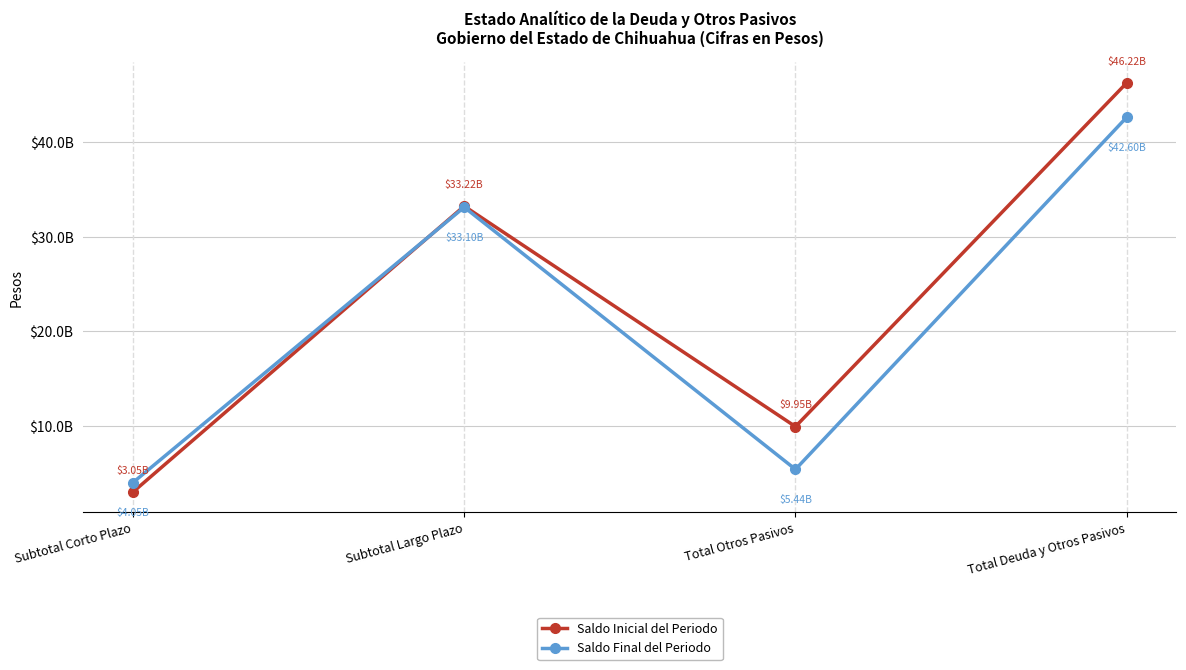

Reading left to right, extract all data points from this chart.

Saldo Inicial del Periodo: Subtotal Corto Plazo=3051000000	Subtotal Largo Plazo=33218694077	Total Otros Pasivos=9954400755	Total Deuda y Otros Pasivos=46224094832
Saldo Final del Periodo: Subtotal Corto Plazo=4049500000	Subtotal Largo Plazo=33104646105	Total Otros Pasivos=5441499219	Total Deuda y Otros Pasivos=42595645323